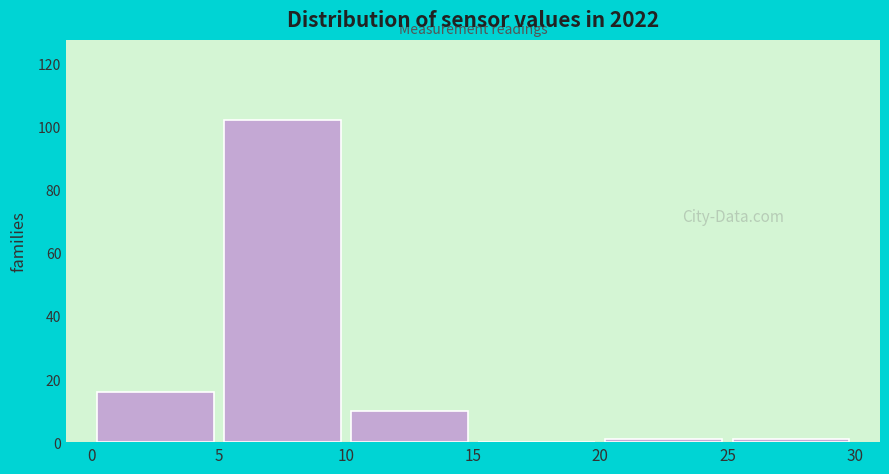

Which range on the x-axis has the tallest bar?

5 to 10